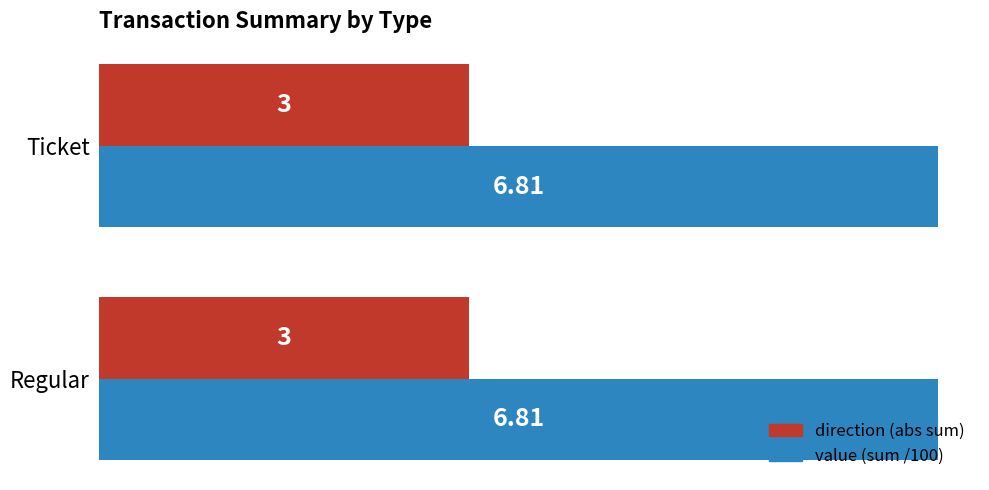

What is the sum of the direction (abs sum) values at Regular and Ticket?

6.0